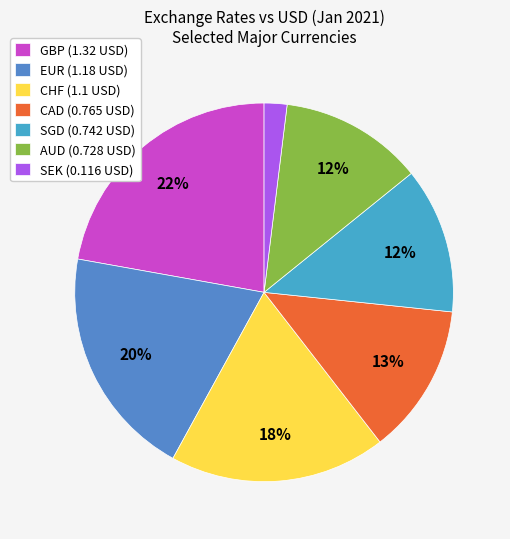

To the nearest percent, what portion does GBP represent?

22%